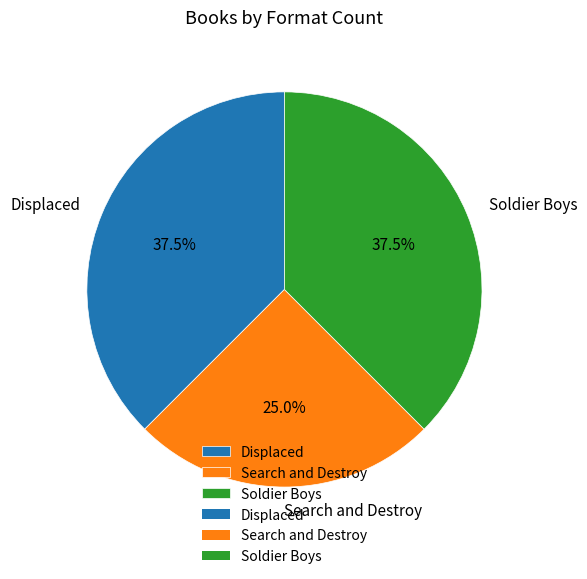

Which slice is the smallest?

Search and Destroy